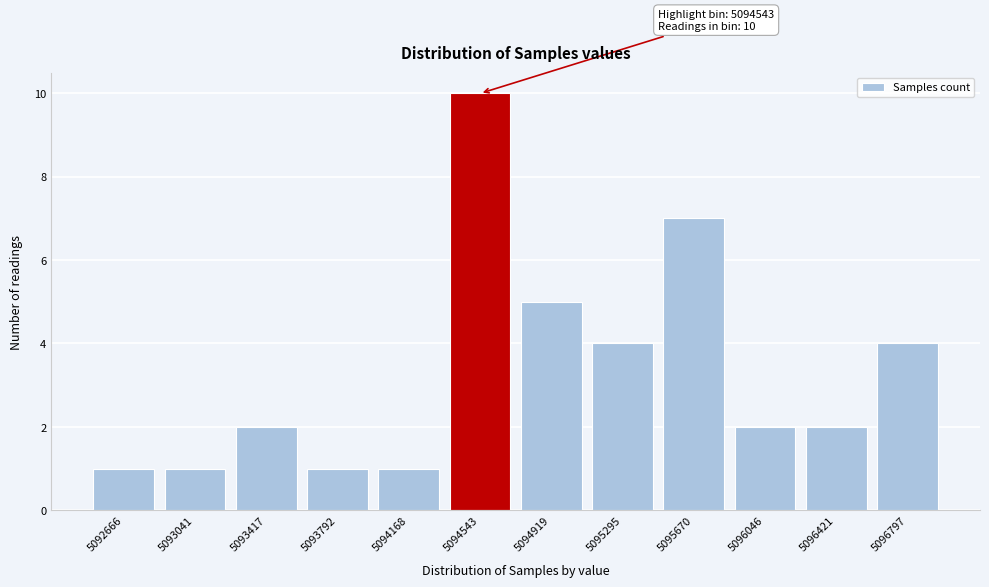

Reading left to right, what are all the values shown in this chart?

5092666=1	5093041=1	5093417=2	5093792=1	5094168=1	5094543=10	5094919=5	5095295=4	5095670=7	5096046=2	5096421=2	5096797=4